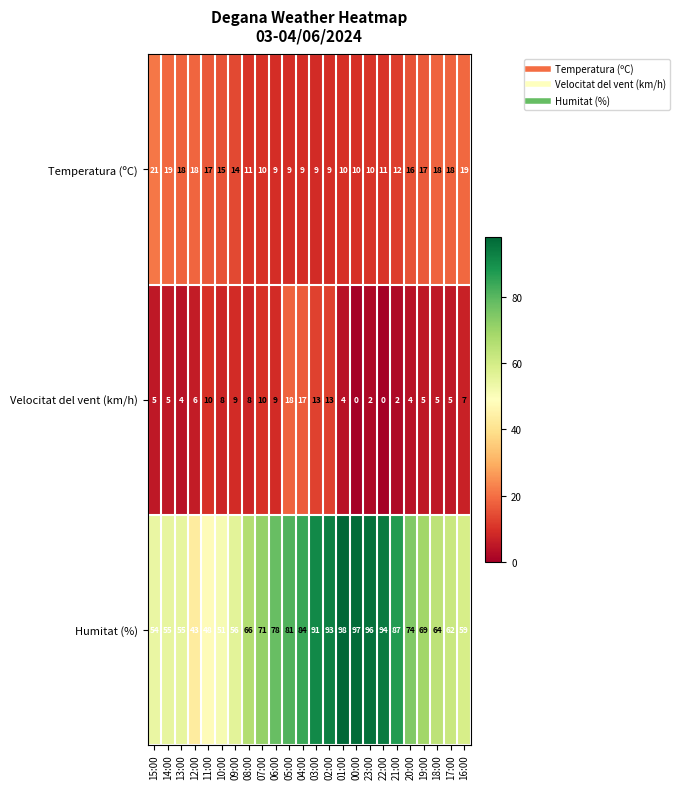

The value of Temperatura (ºC) at 00:00 is 6. True or false?

False